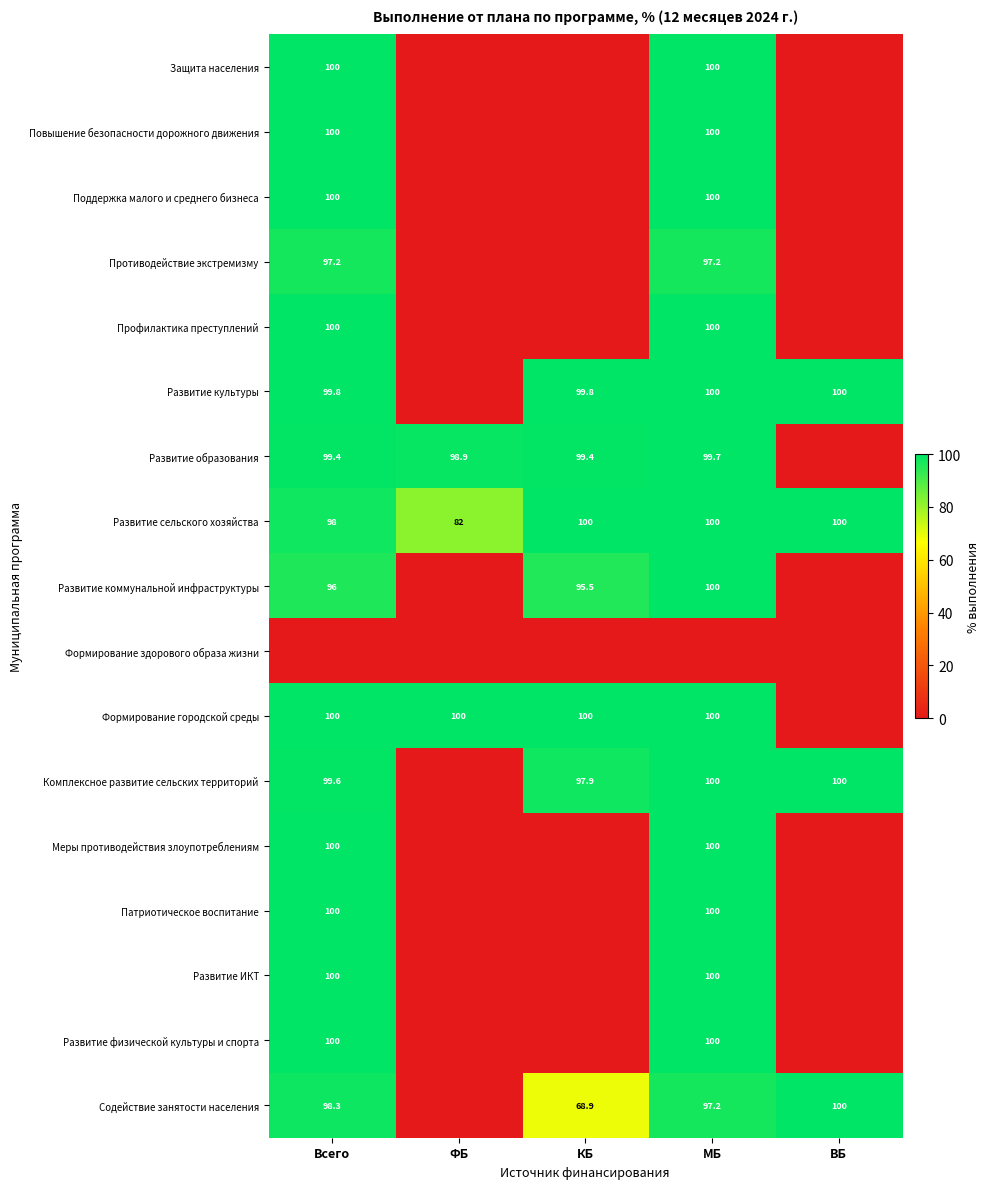

What is the difference between the maximum and minimum values in the Развитие сельского хозяйства series?

18.0